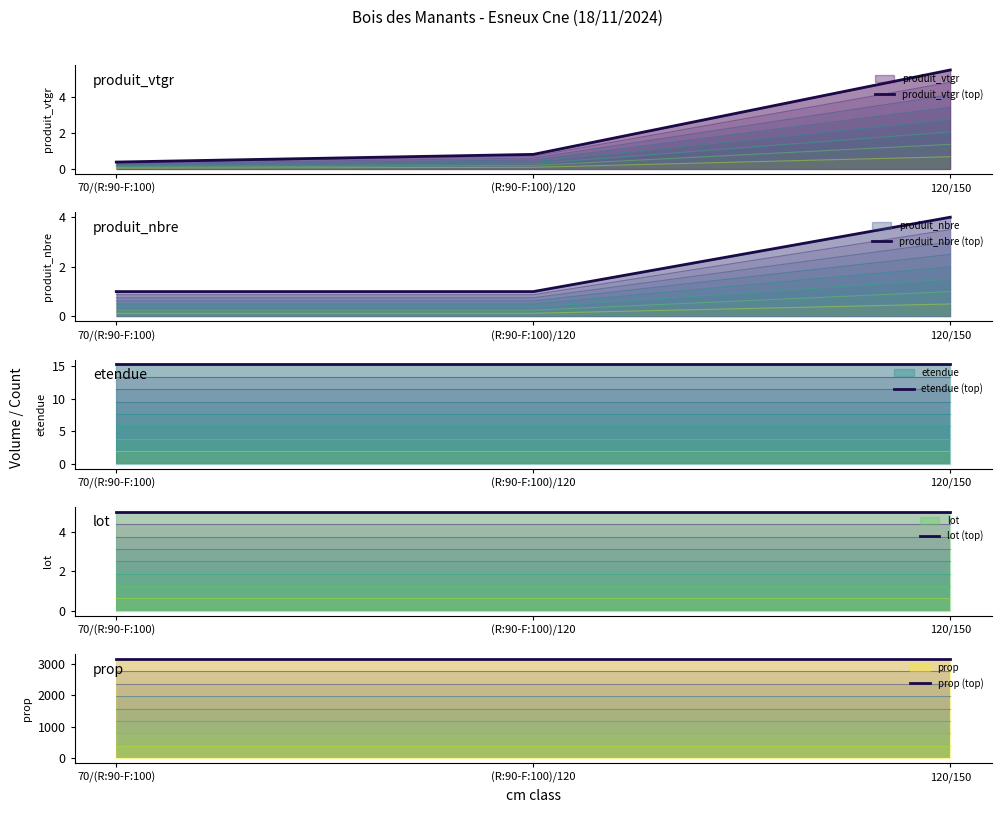

Which series has the largest total across all categories?

prop (top)